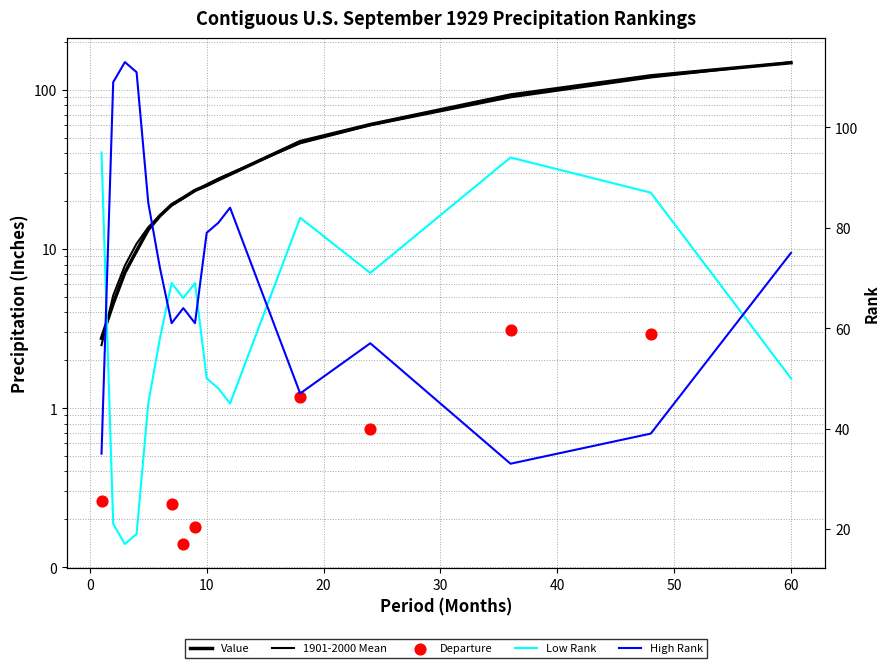

What are all the series names shown in the legend?

Value, 1901-2000 Mean, Departure, Low Rank, High Rank